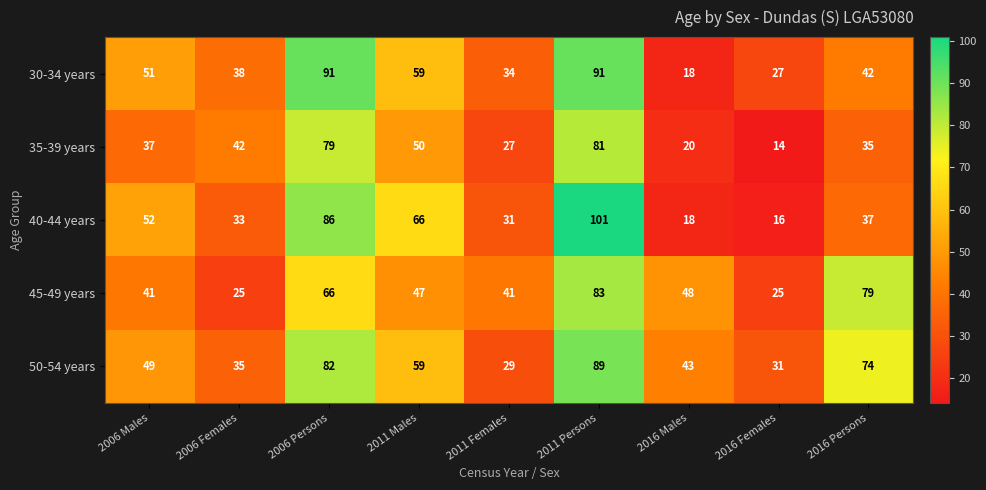

Is it true that 35-39 years equals 42 at 2006 Females?

True